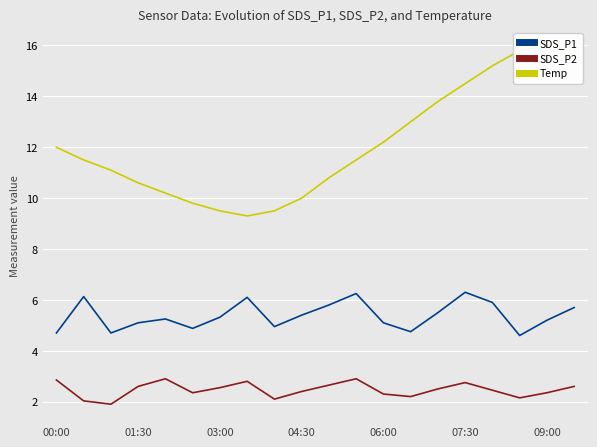

True or false: SDS_P2 has a value of 3.9 at 07:30.

False